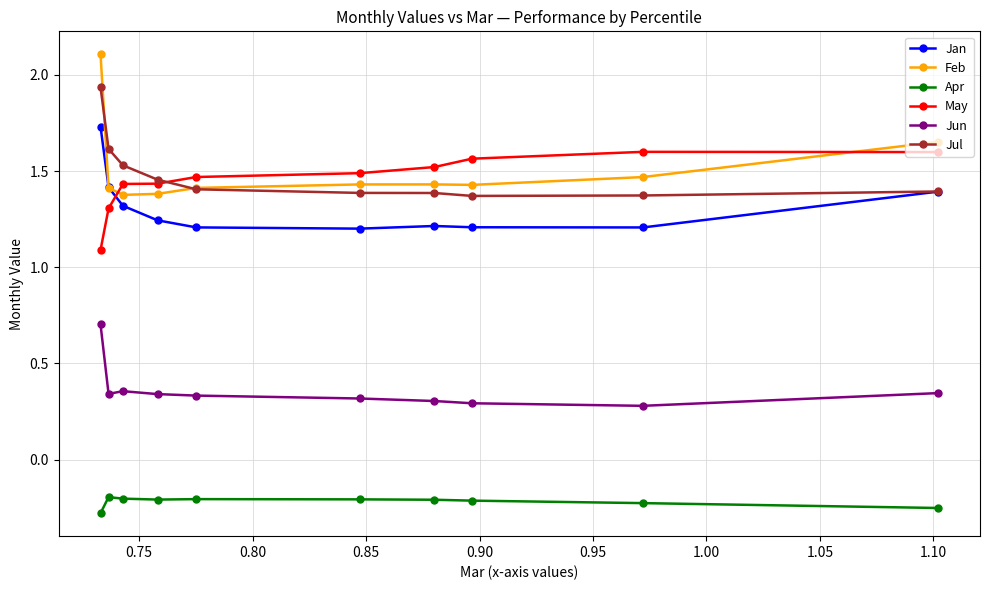

Which series has the widest spread of values?

Feb